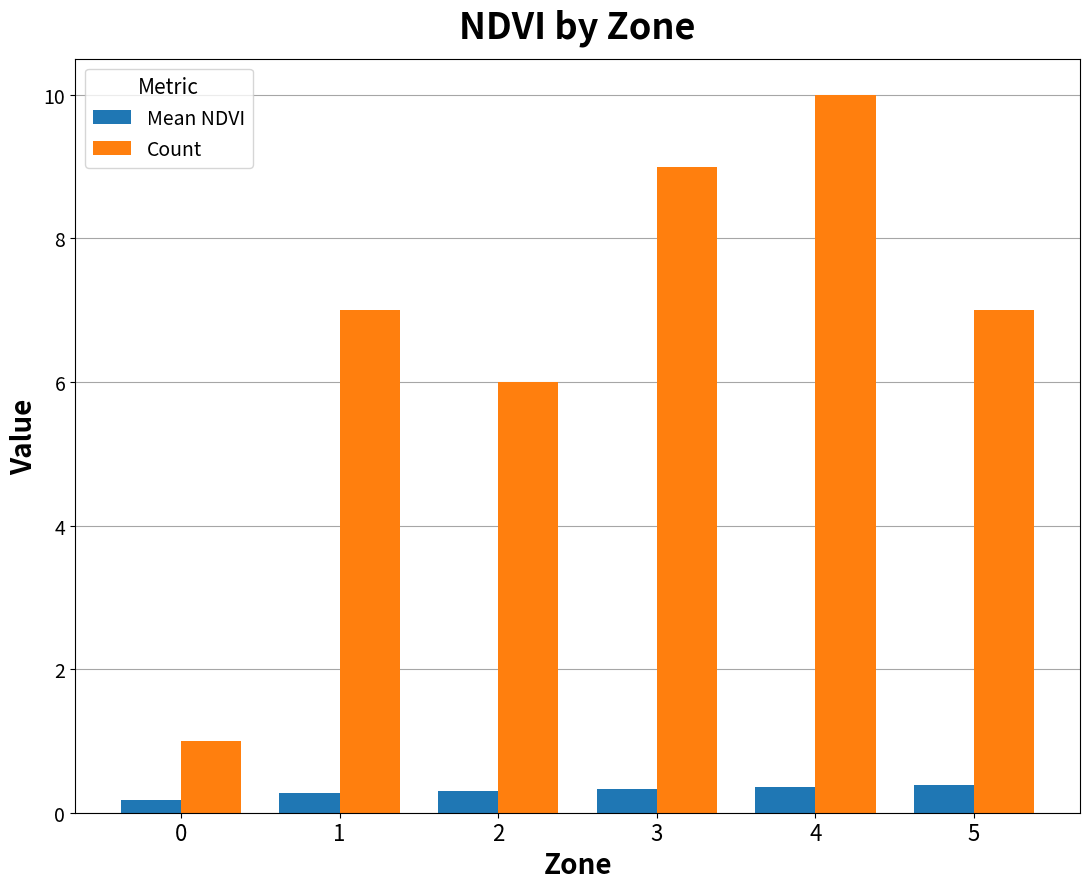

True or false: Mean NDVI has a value of 0.3 at 2.

True